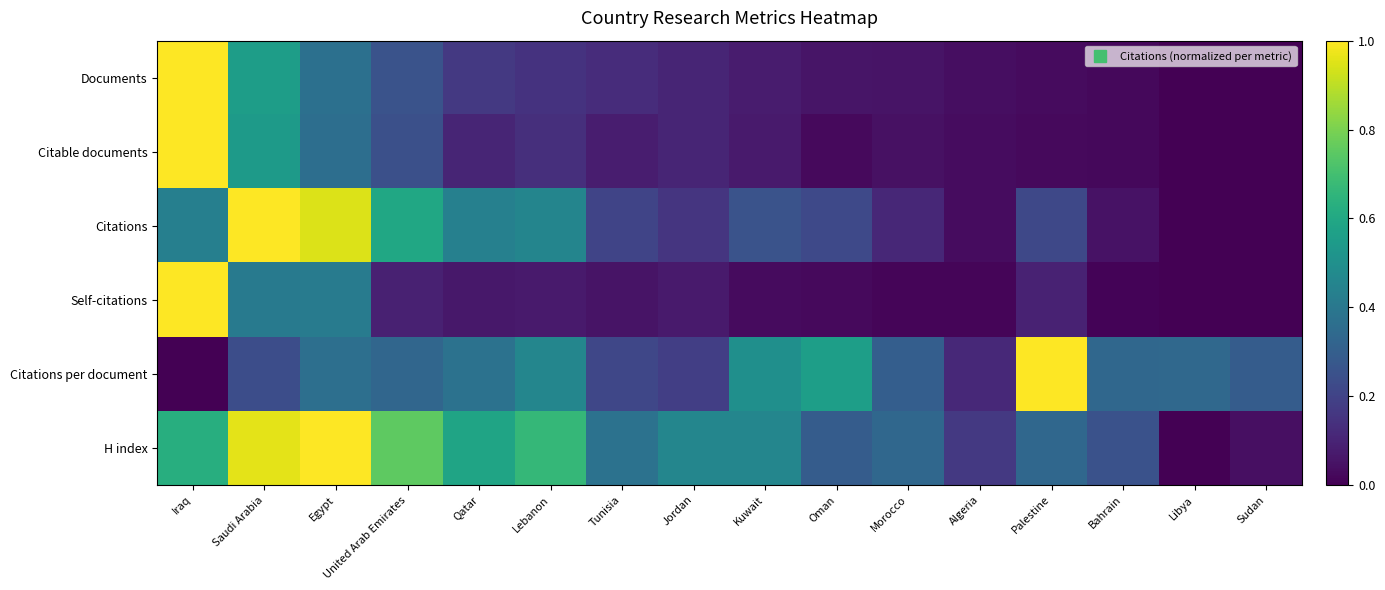

List the series in order of their peak value, highest first.

Documents, Citable documents, Citations, Self-citations, Citations per document, H index